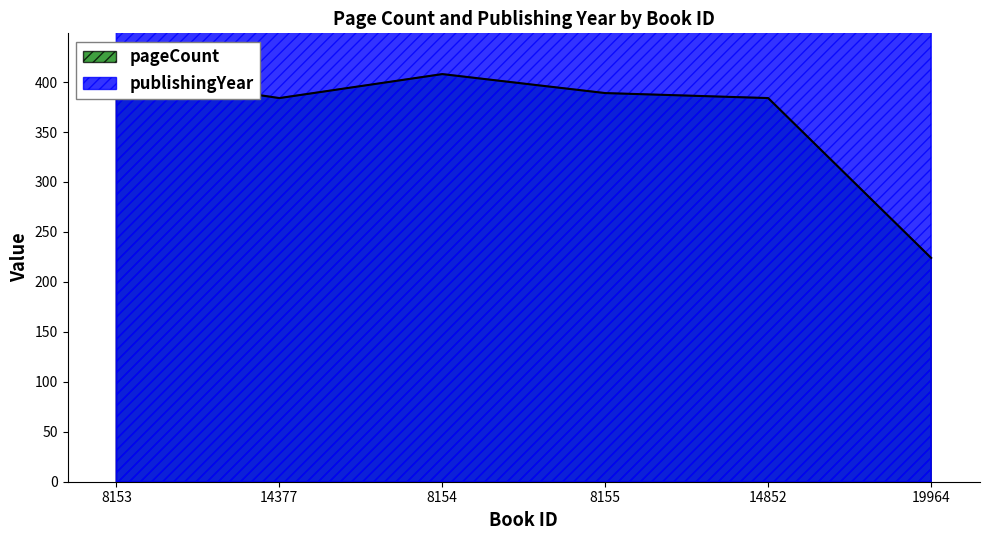

What is the label of the 3rd point from the left?

8154